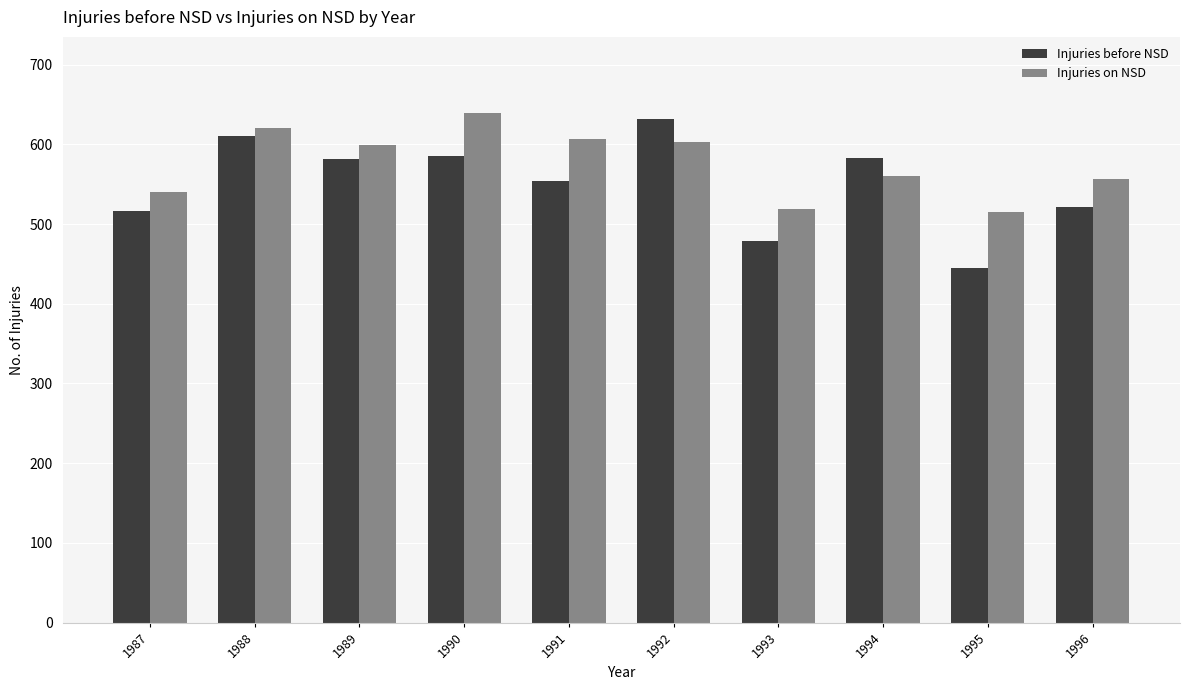

What is the total value across all series at 1987?

1056